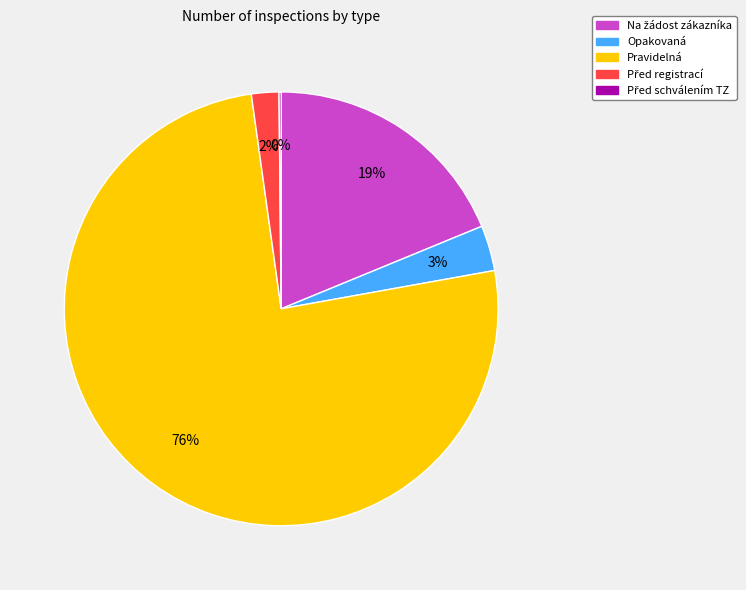

Does any single category account for the majority?

Yes